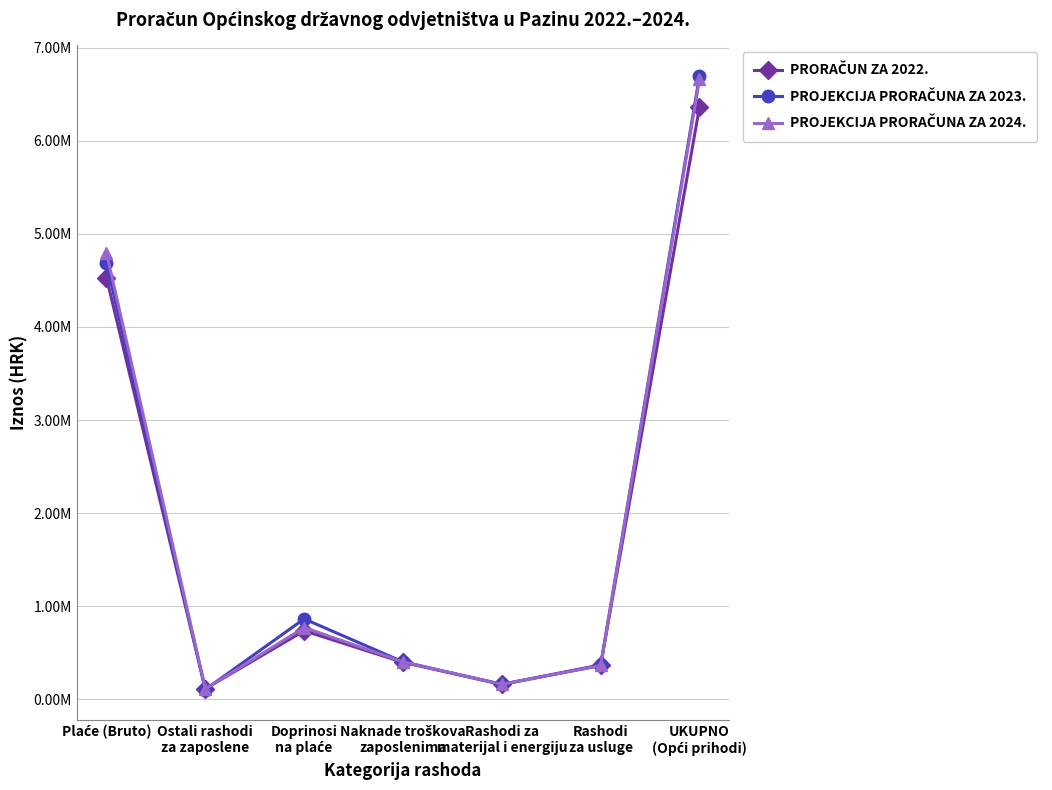

Reading left to right, transcribe all the data shown in this chart.

PRORAČUN ZA 2022.: Plaće (Bruto)=4529600	Ostali rashodi
za zaposlene=112000	Doprinosi
na plaće=735000	Naknade troškova
zaposlenima=396000	Rashodi za
materijal i energiju=159000	Rashodi
za usluge=368700	UKUPNO
(Opći prihodi)=6361900
PROJEKCIJA PRORAČUNA ZA 2023.: Plaće (Bruto)=4685000	Ostali rashodi
za zaposlene=104000	Doprinosi
na plaće=863000	Naknade troškova
zaposlenima=401200	Rashodi za
materijal i energiju=159000	Rashodi
za usluge=362400	UKUPNO
(Opći prihodi)=6696500
PROJEKCIJA PRORAČUNA ZA 2024.: Plaće (Bruto)=4797000	Ostali rashodi
za zaposlene=110000	Doprinosi
na plaće=770000	Naknade troškova
zaposlenima=401200	Rashodi za
materijal i energiju=160000	Rashodi
za usluge=362400	UKUPNO
(Opći prihodi)=6662500